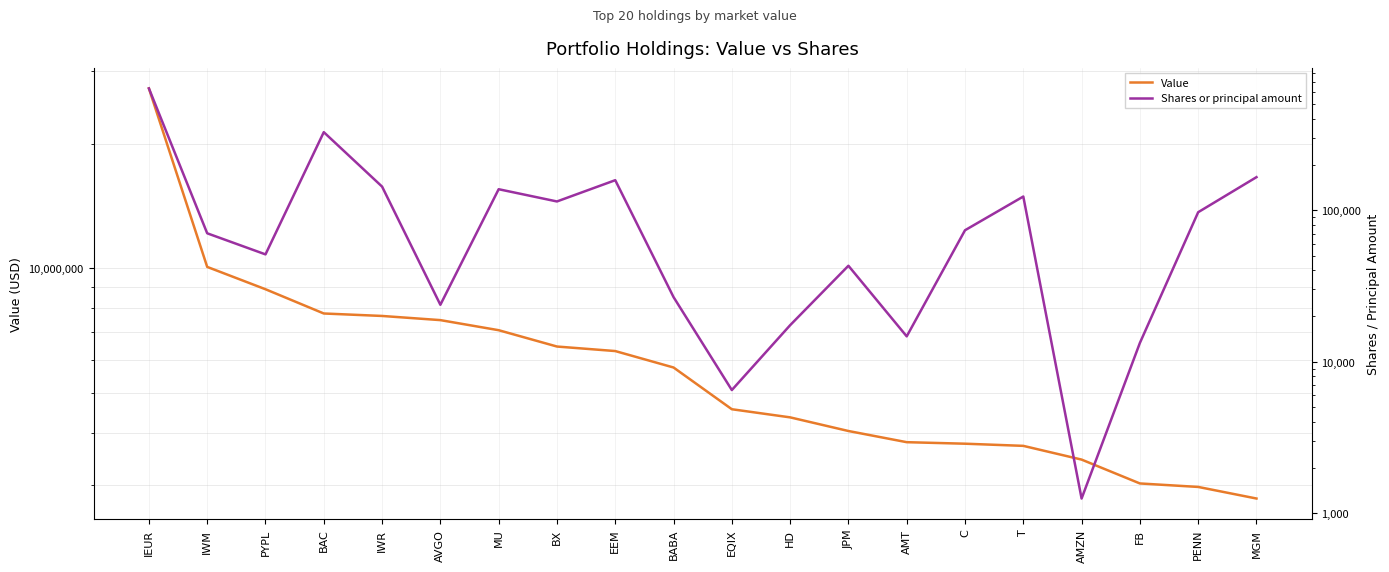

The value of Shares or principal amount at FB is 13300. True or false?

True